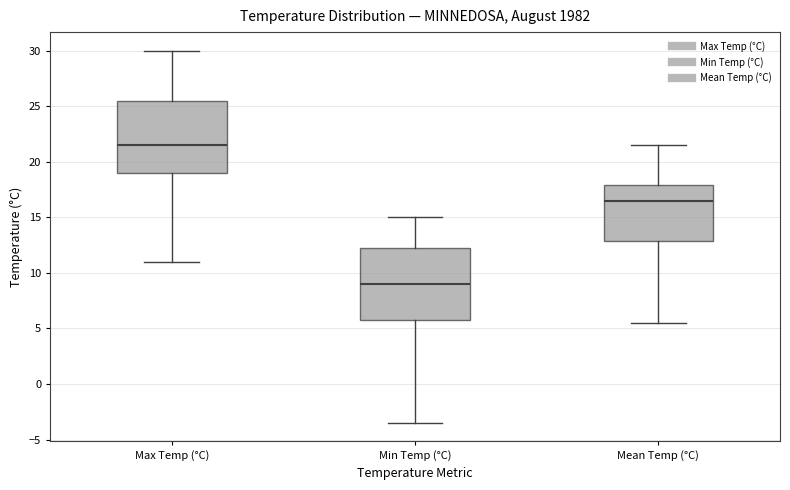

Where does the lower whisker of the box for Max Temp (°C) end on the y-axis? The values are not printed on the chart, so give them approximately, as read against the axis.

11.0